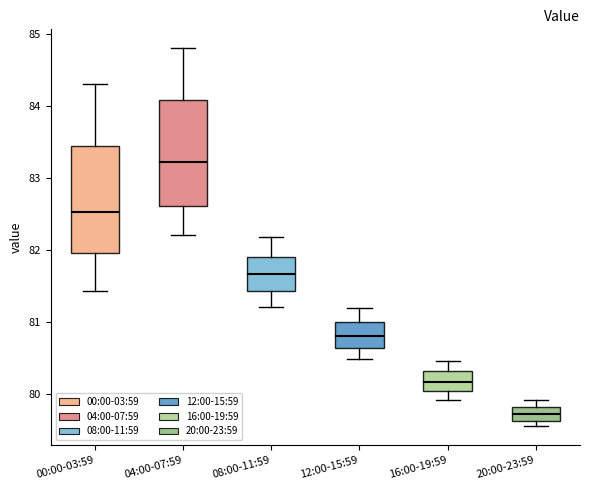

Reading left to right, read every box against the y-axis: the position of its median line, the range the box covers, and the ends of its whiskers. The values are not printed on the chart, so give them approximately, as read against the axis.

00:00-03:59: median 82.5, box 82.0 to 83.4, whiskers 81.4 to 84.3
04:00-07:59: median 83.2, box 82.6 to 84.1, whiskers 82.2 to 84.8
08:00-11:59: median 81.7, box 81.4 to 81.9, whiskers 81.2 to 82.2
12:00-15:59: median 80.8, box 80.6 to 81.0, whiskers 80.5 to 81.2
16:00-19:59: median 80.2, box 80.0 to 80.3, whiskers 79.9 to 80.5
20:00-23:59: median 79.7, box 79.6 to 79.8, whiskers 79.6 (just below the box's lower edge) to 79.9